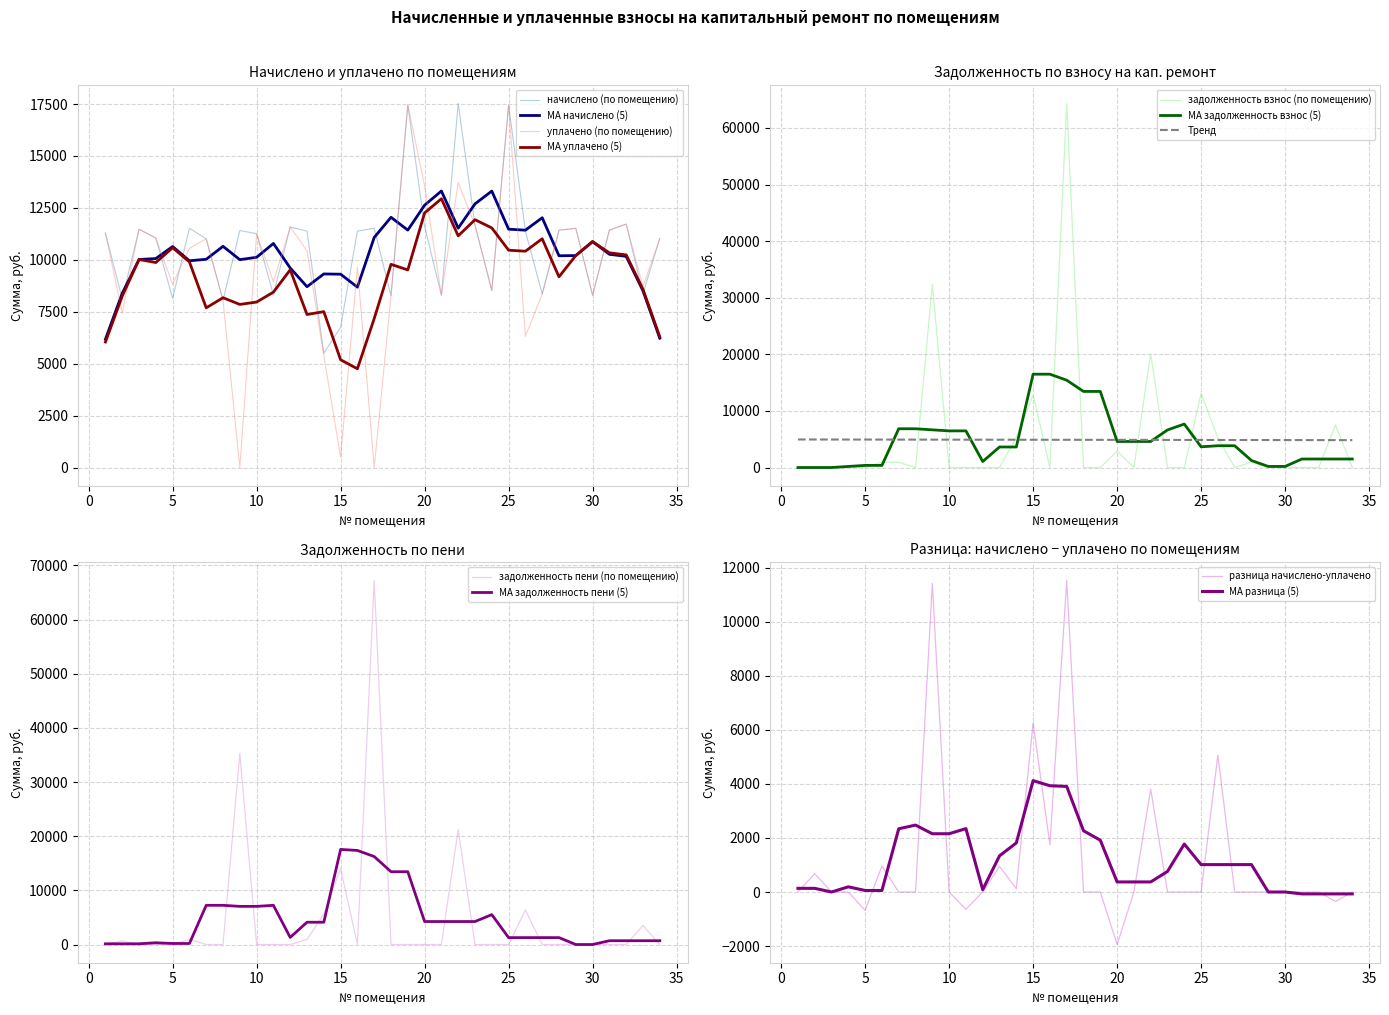

Is it true that задолженность (взнос) equals 13086.7 at 25?

True